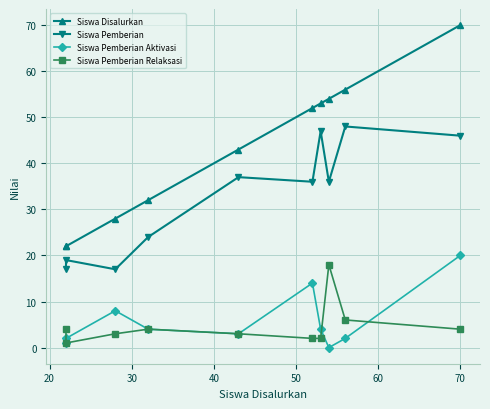

True or false: Siswa Pemberian Aktivasi and Siswa Pemberian cross at least once.

False